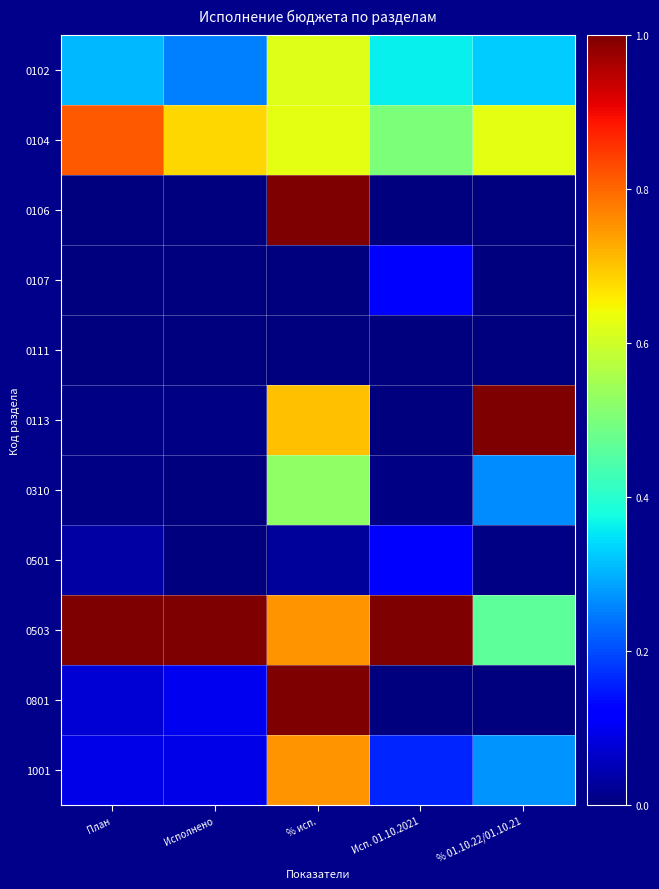

Which series has the largest total across all categories?

0503